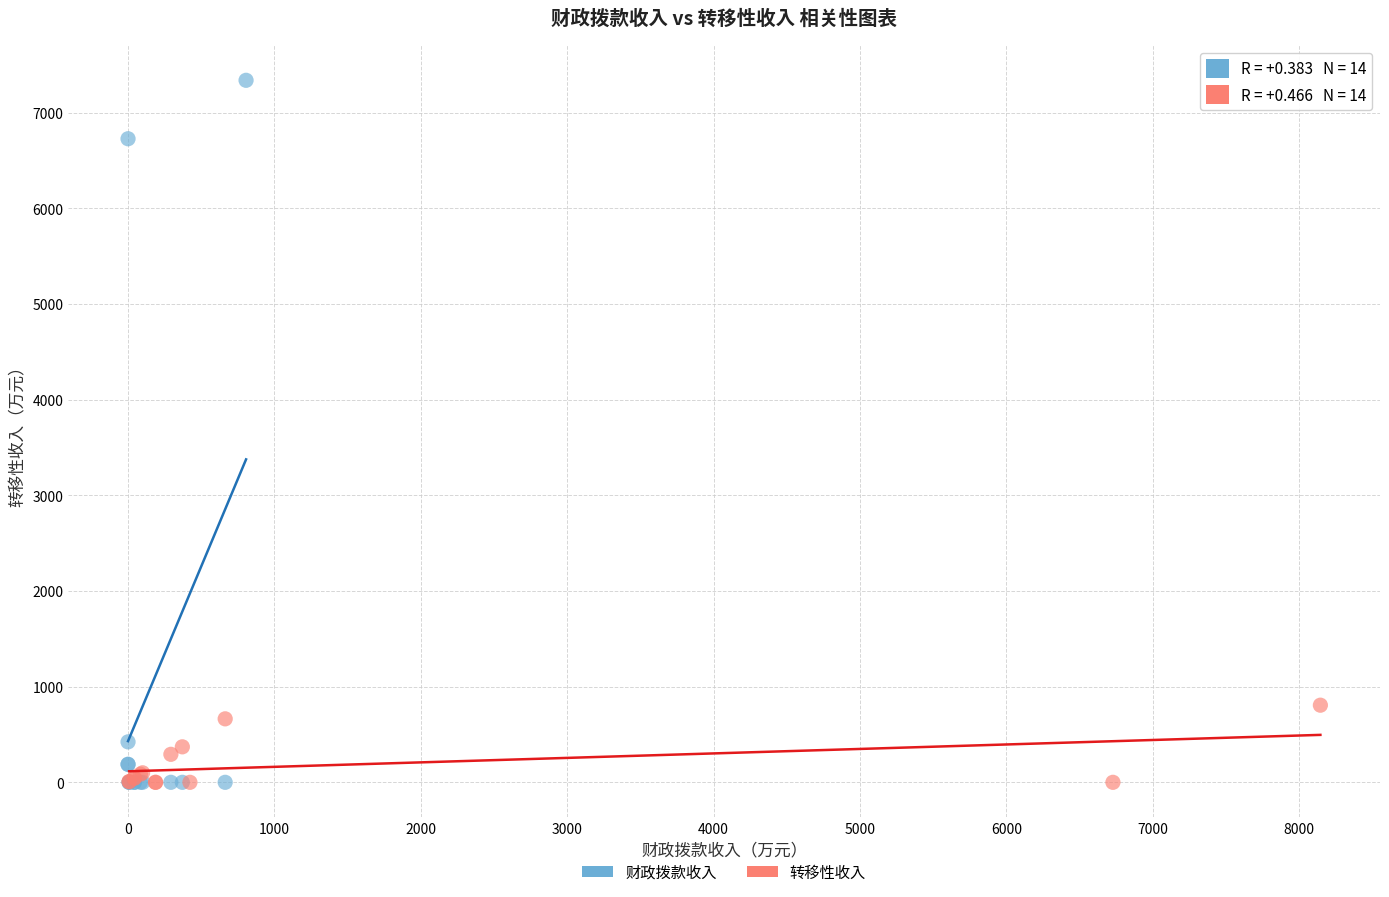

Which series has the largest Y range (max minus min)?

财政拨款收入